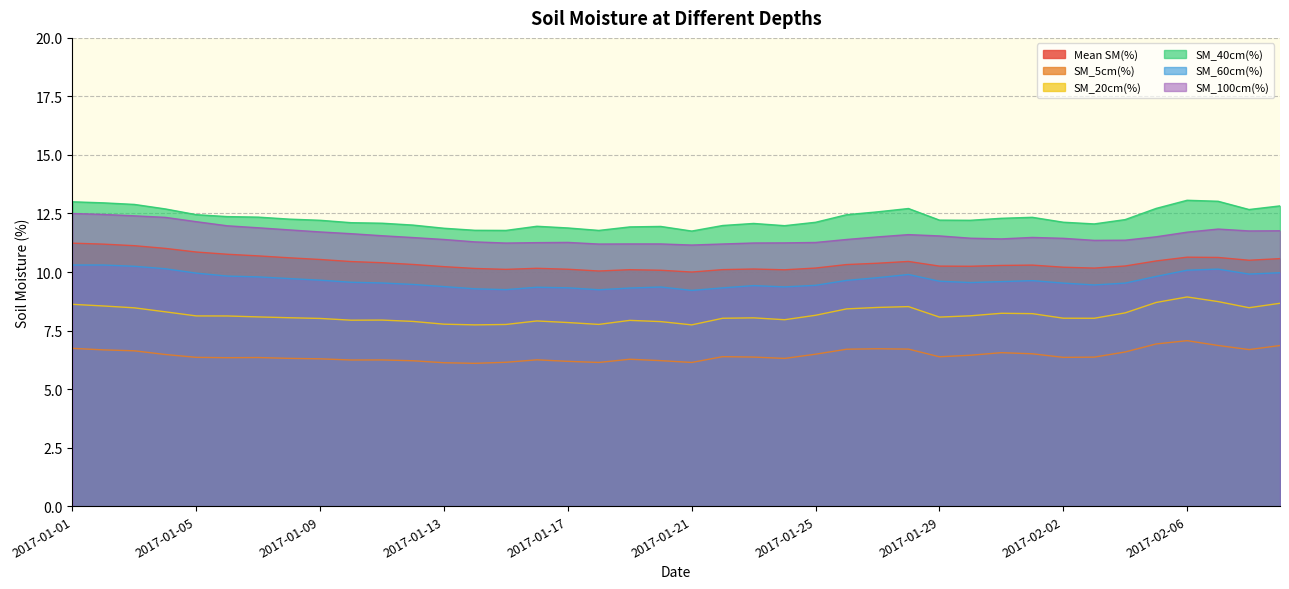

True or false: SM_60cm(%) has a value of 9.6 at 2017-02-01.

True